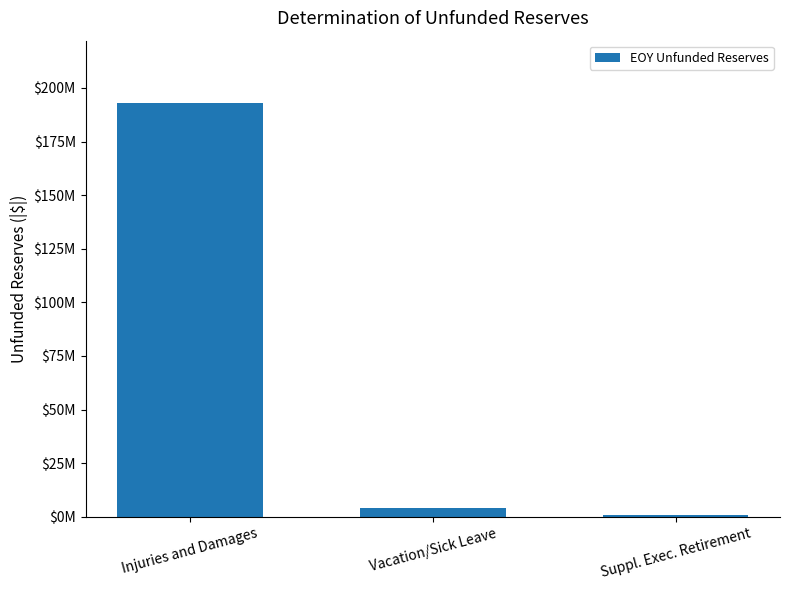

What position from the right is Vacation/Sick Leave?

2